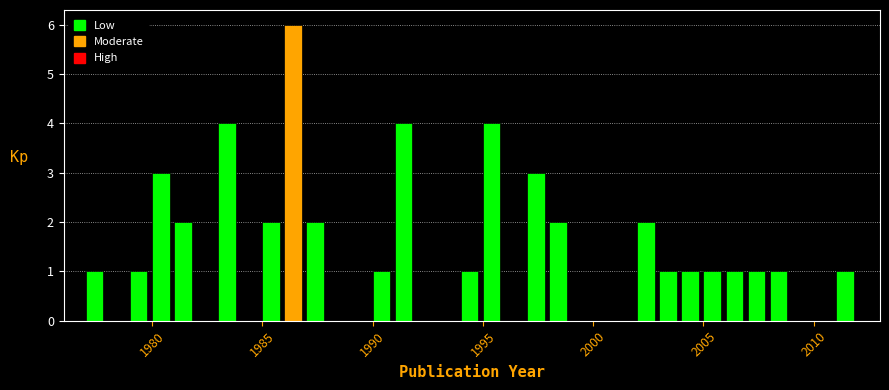

Around what value on the x-axis is the tallest bar? Give the approximate position of its centre, as read against the axis.

1986.5